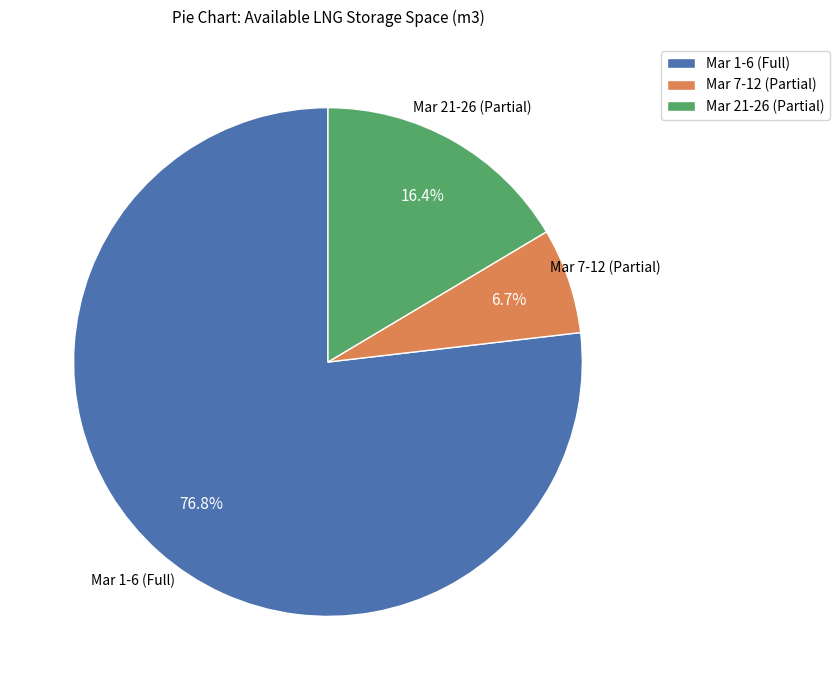

Combined, do Mar 21-26 (Partial) and Mar 1-6 (Full) account for over 50%?

Yes